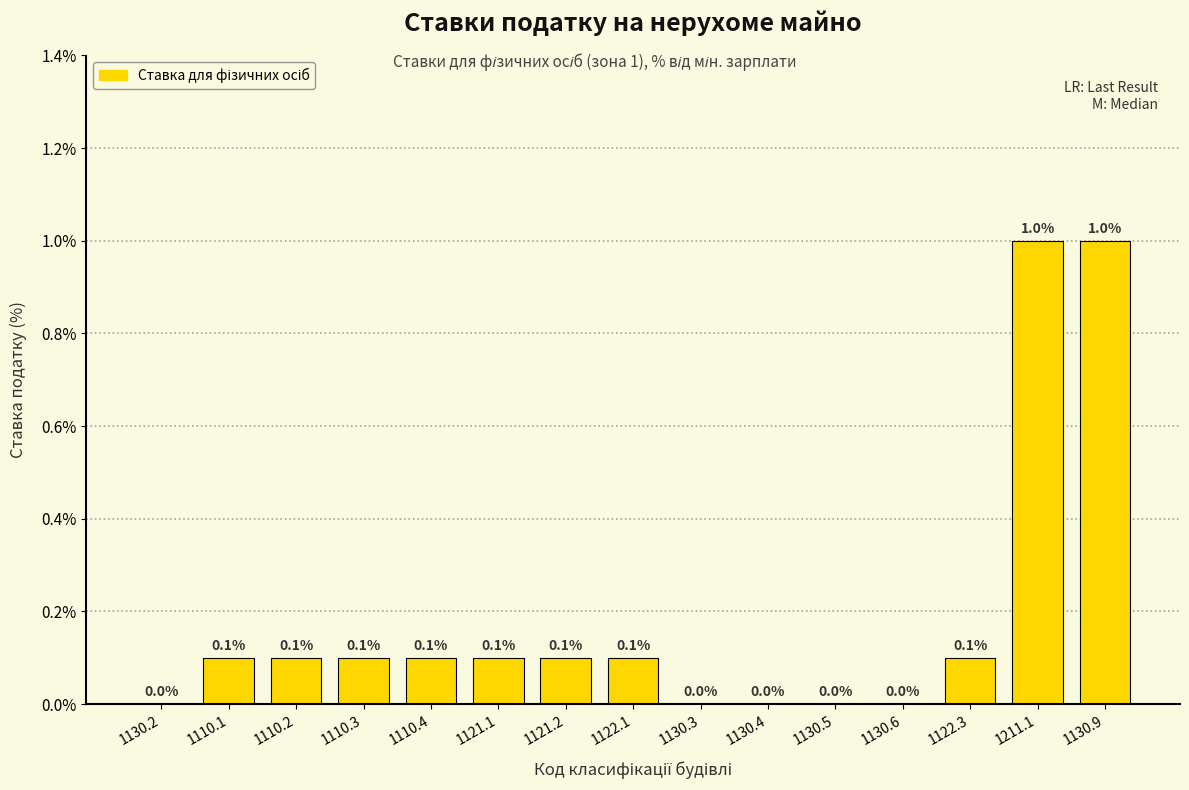

Reading left to right, transcribe all the data shown in this chart.

0.0	0.1	0.1	0.1	0.1	0.1	0.1	0.1	0.0	0.0	0.0	0.0	0.1	1.0	1.0